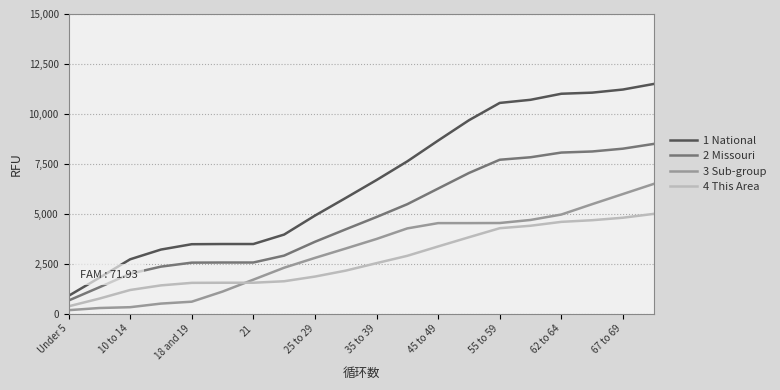

What is the highest value of the 2 Missouri series?

8500.0